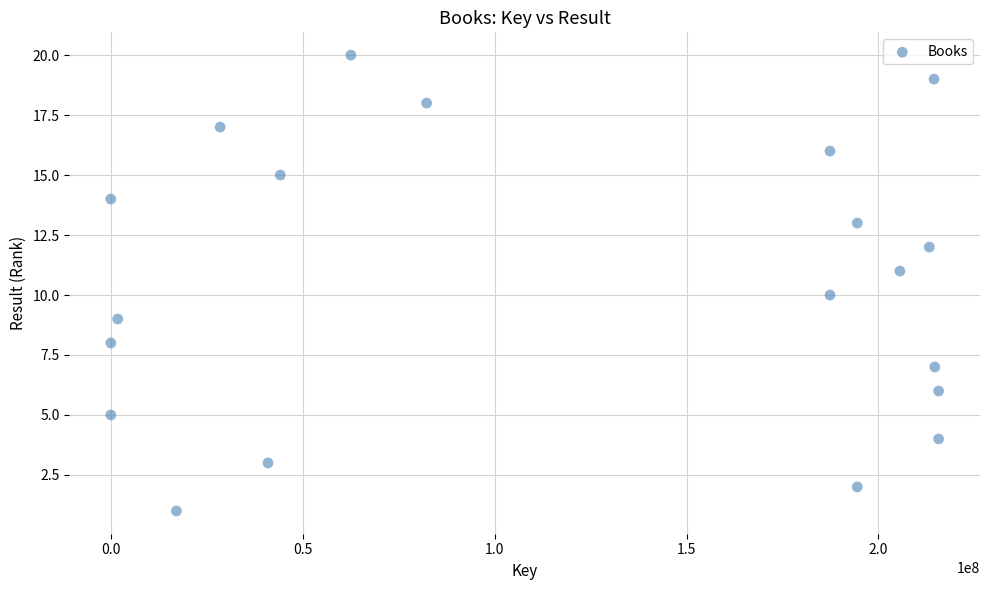

What is the range of Y values (max minus min)?

19